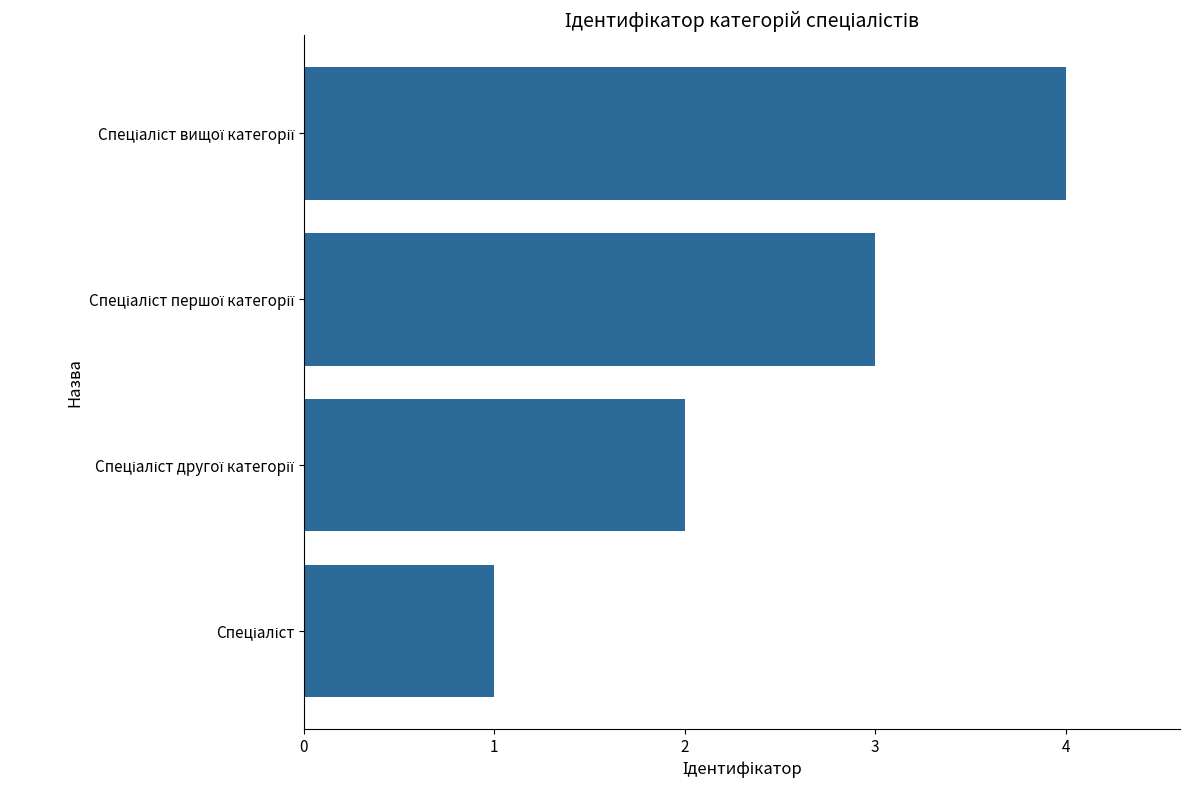

What is the sum of all values?

10